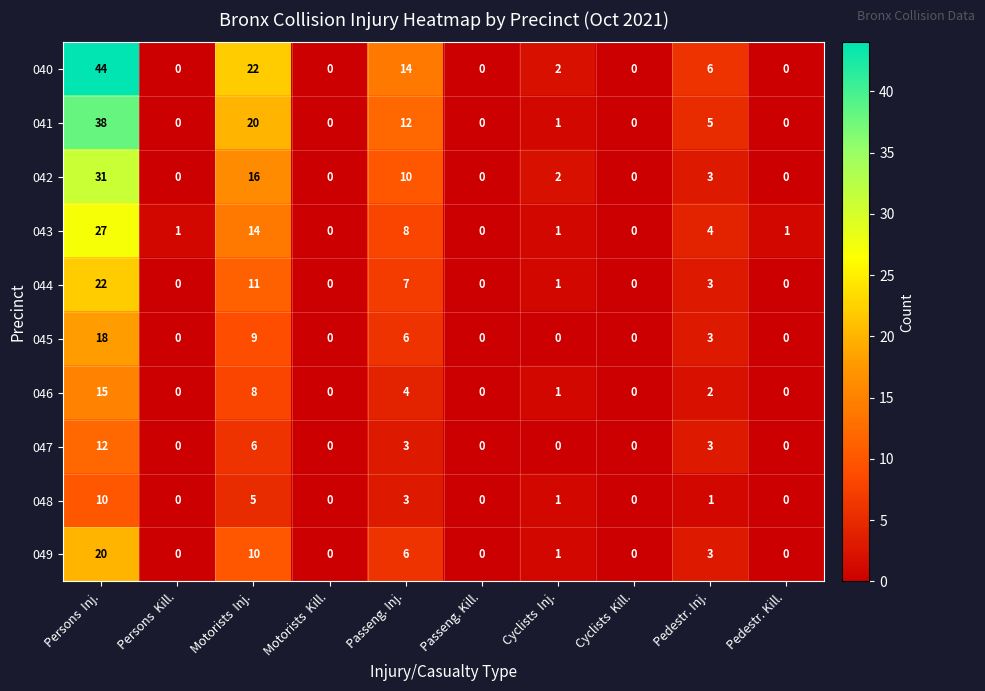

How many positive values does the 044 series have?

5